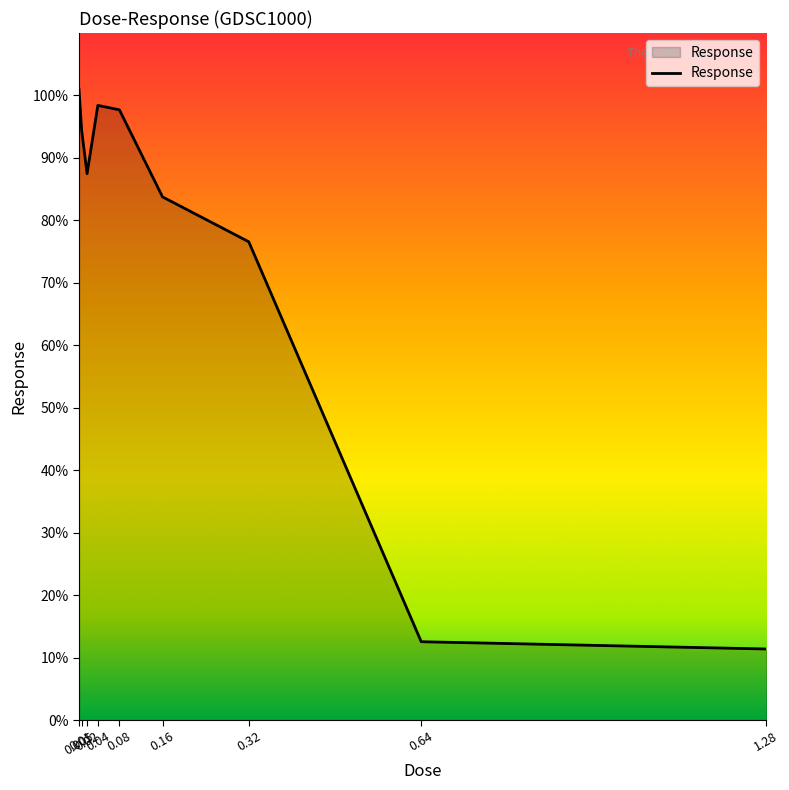

What is the difference between the maximum and minimum values?

89.6